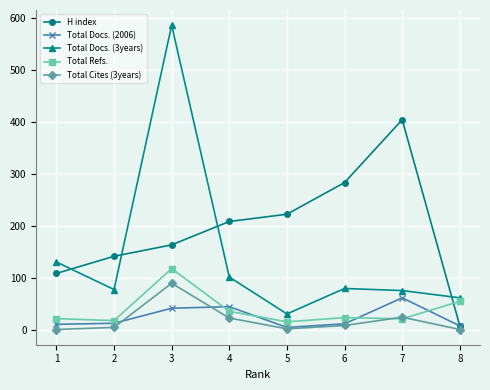

What is the value of the Total Refs. point at the 8th from the left?

54.2